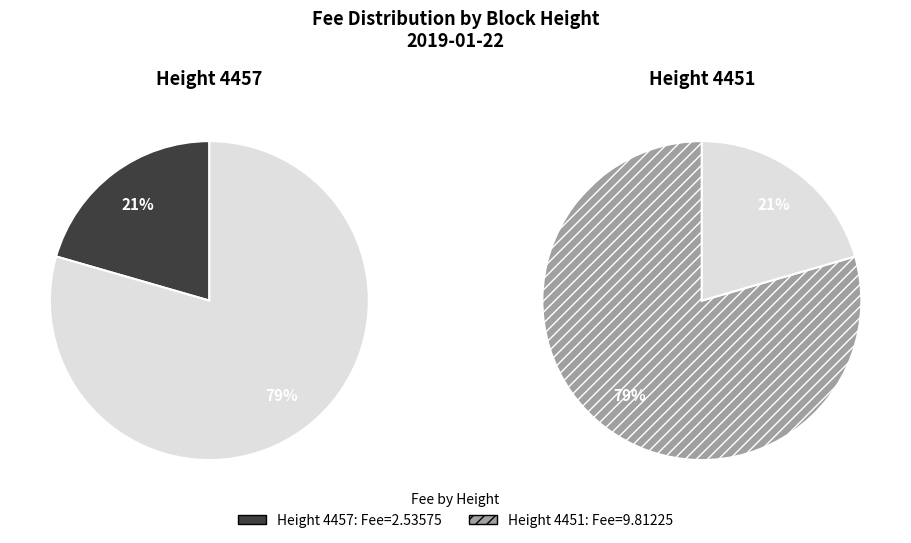

Count the number of slices in the pie.

2